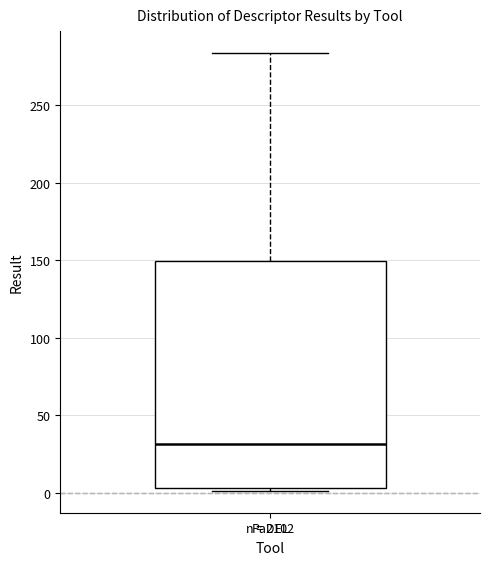

Read this box plot against the y-axis: the position of the median line, the range covered by the box, and the ends of both whiskers. The values are not printed on the chart, so give them approximately, as read against the axis.

median 30, box 5 to 150, whiskers 0 to 285